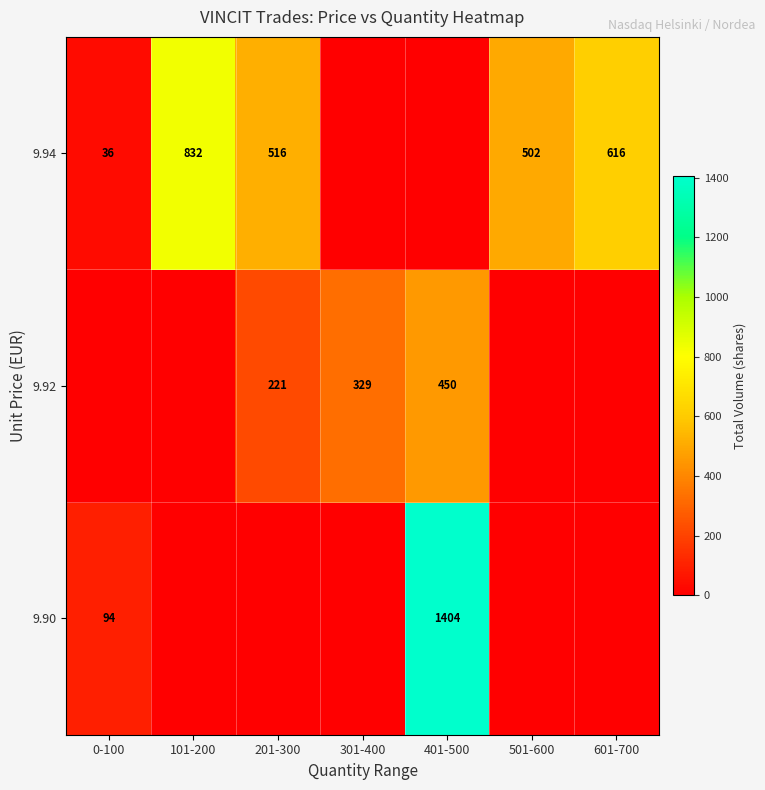

What is the sum of the 9.94 values at 101-200 and 601-700?

1448